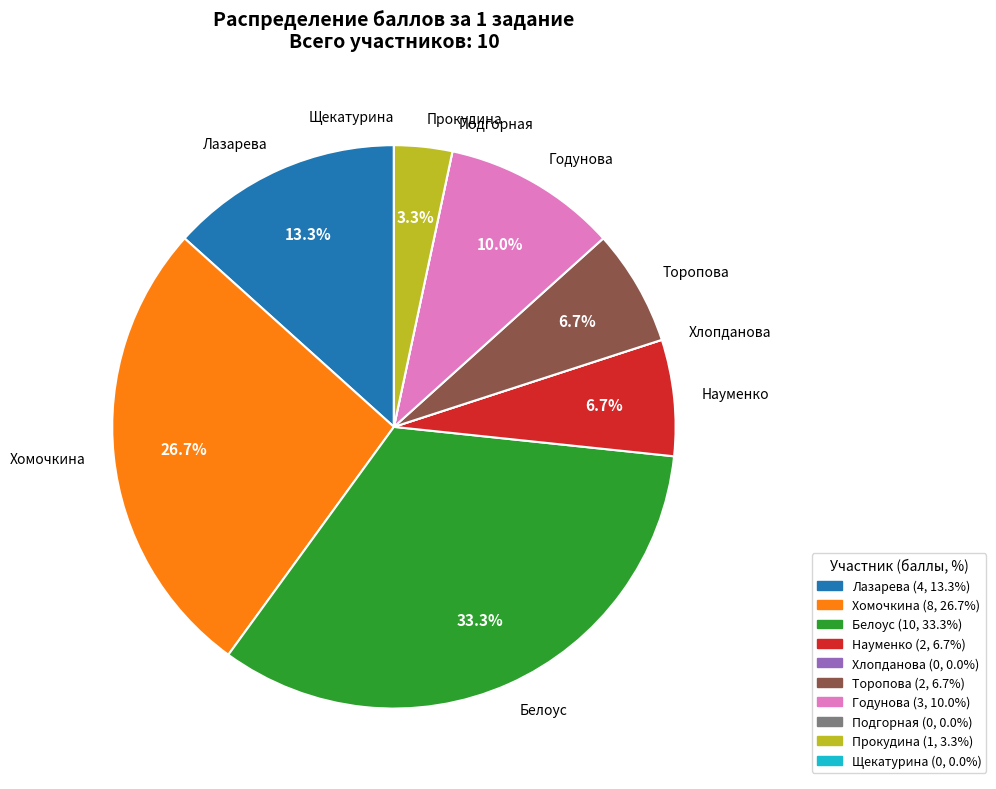

Does Белоус represent more than half of the total?

No